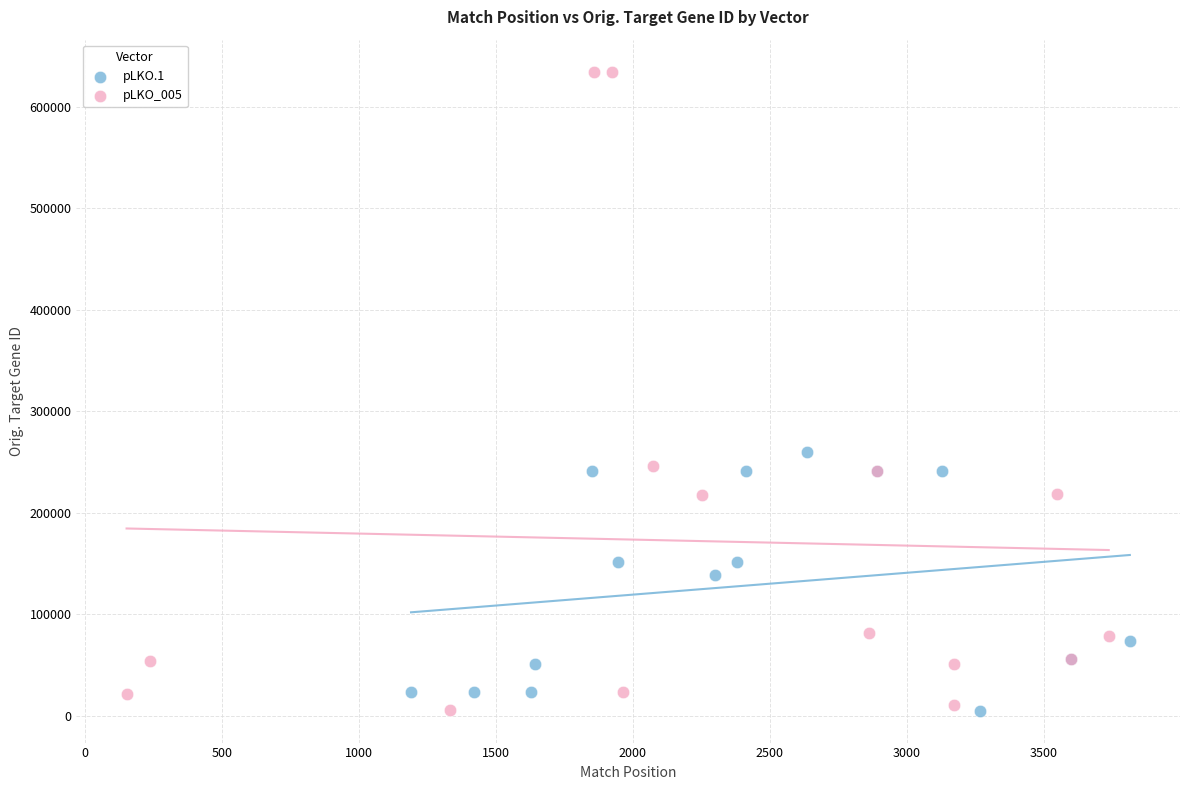

Which series has the widest spread of Y values?

pLKO_005